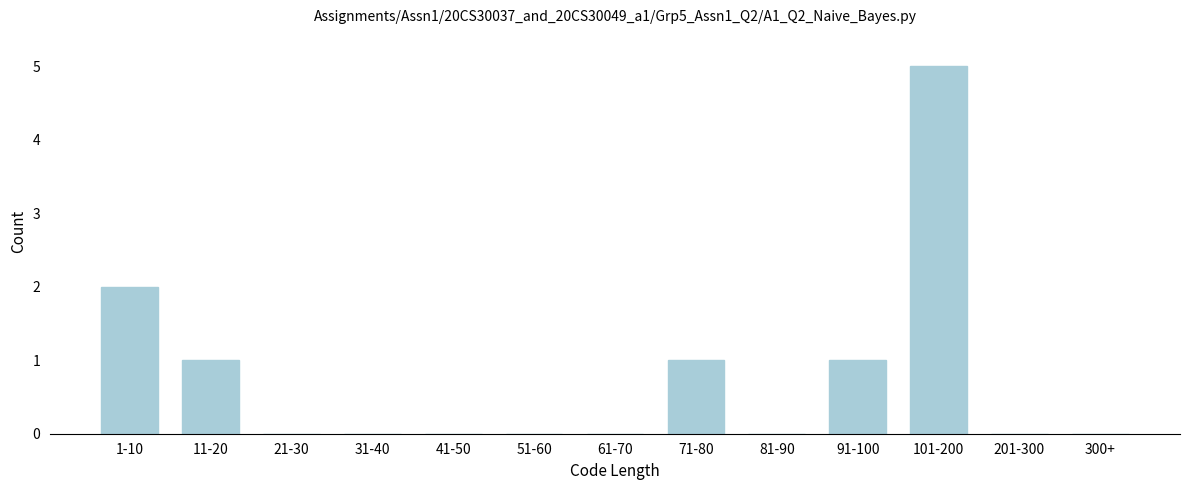

Reading right to left, extract all data points from this chart.

300+=0	201-300=0	101-200=5	91-100=1	81-90=0	71-80=1	61-70=0	51-60=0	41-50=0	31-40=0	21-30=0	11-20=1	1-10=2